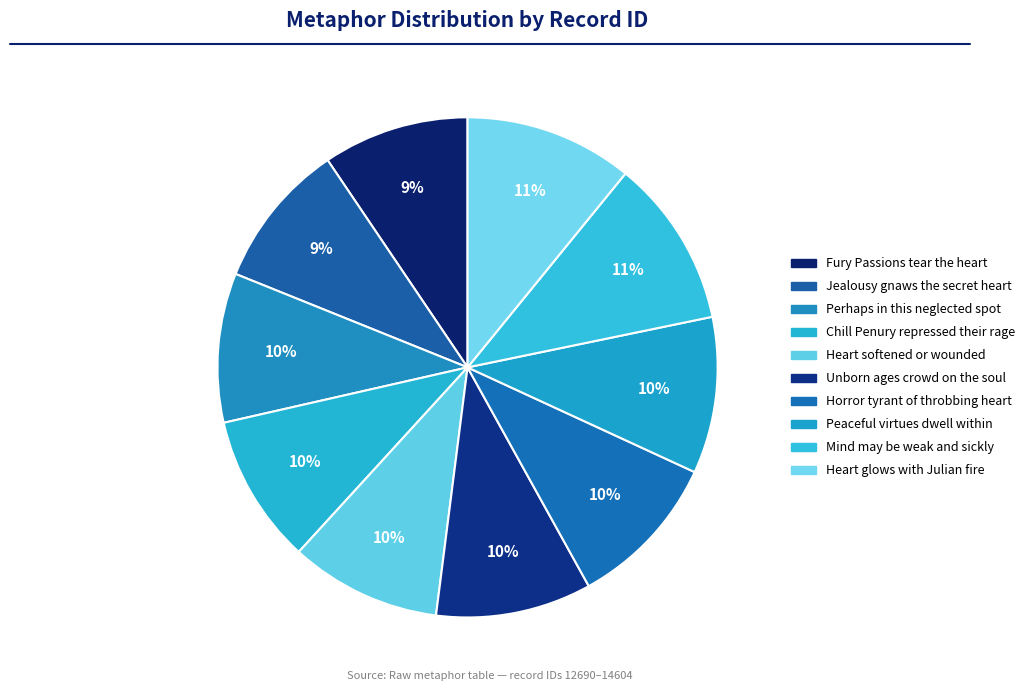

Does Perhaps in this neglected spot represent more than half of the total?

No